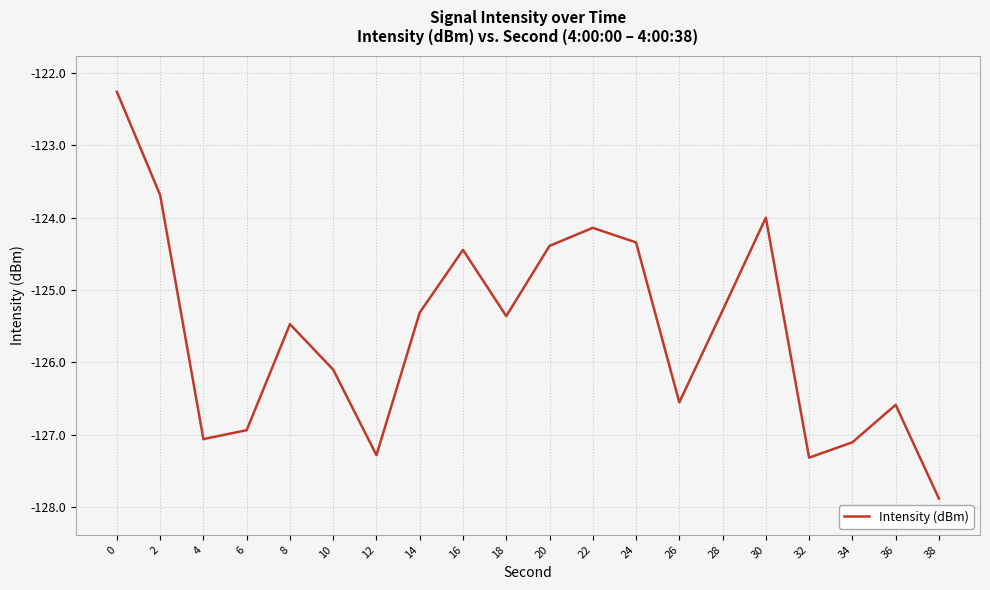

Is it true that the value at 12 is -193.7?

False